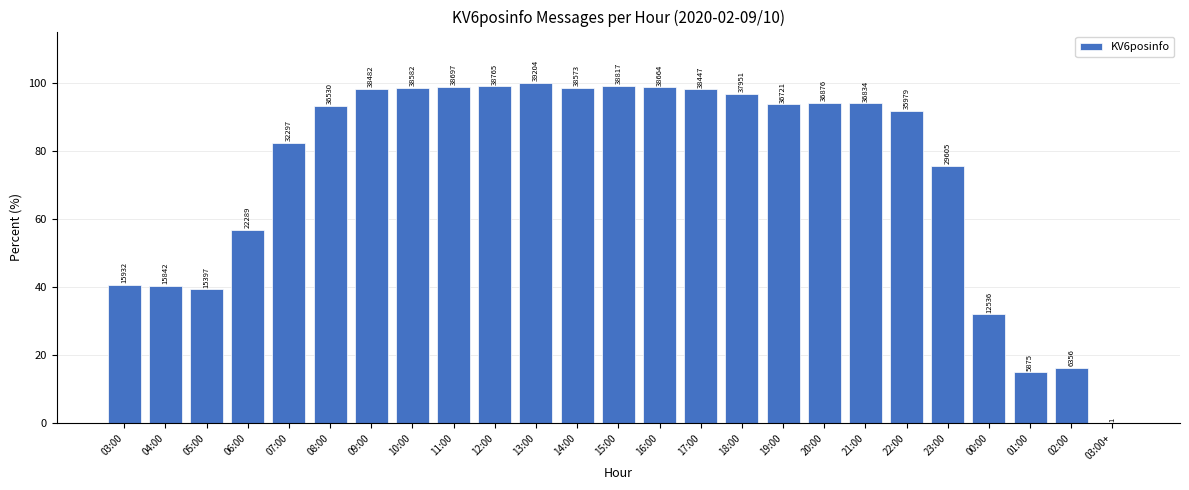

Approximately how many times larger is the value at 21:00 compared to 12:00?

1.0